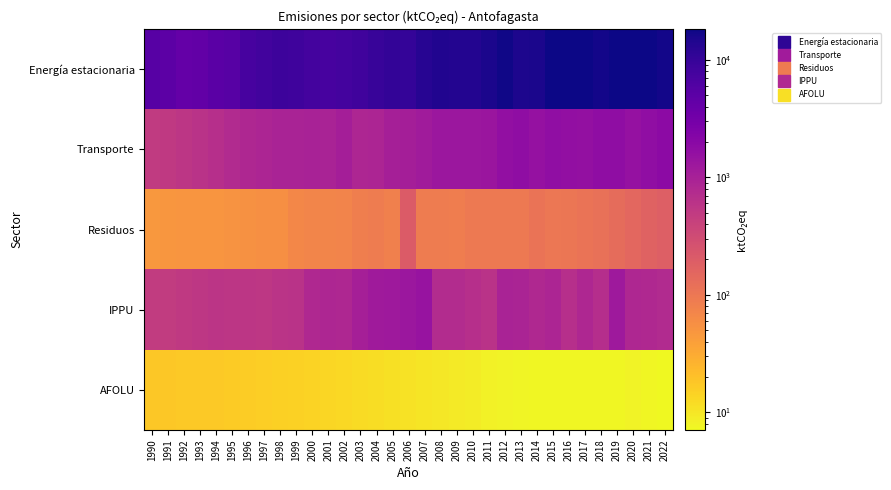

At which category is the sum across all series the highest?

2019